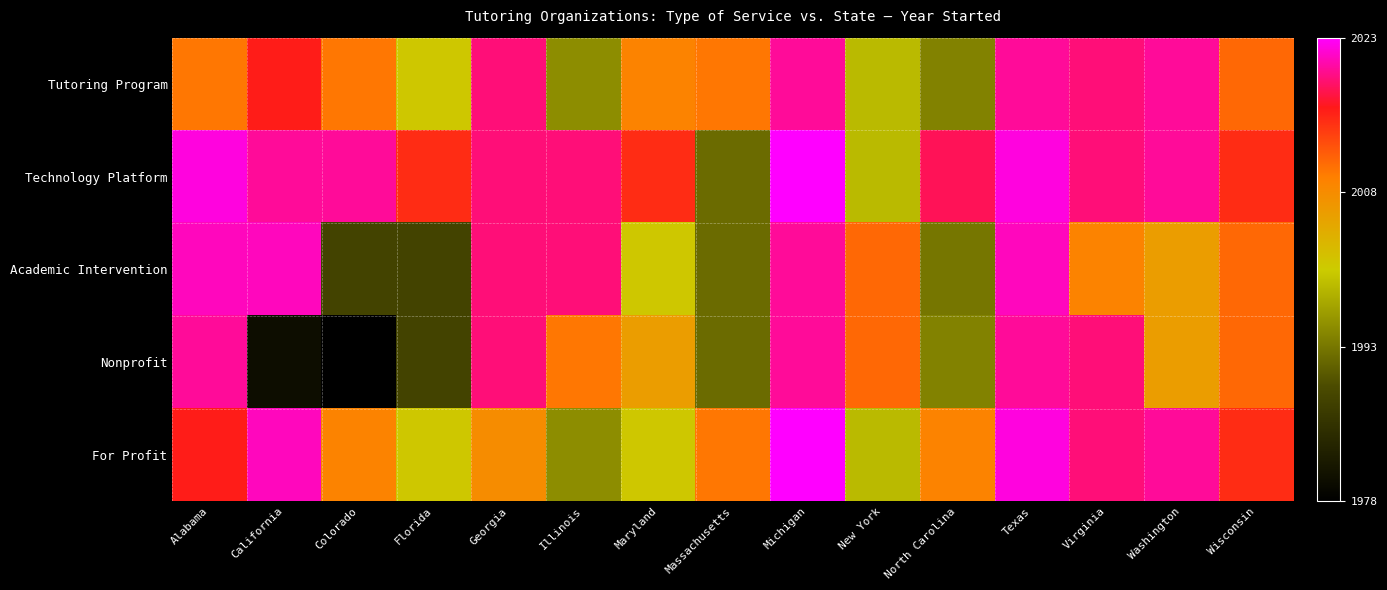

What is the total value across all series at Texas?

10105